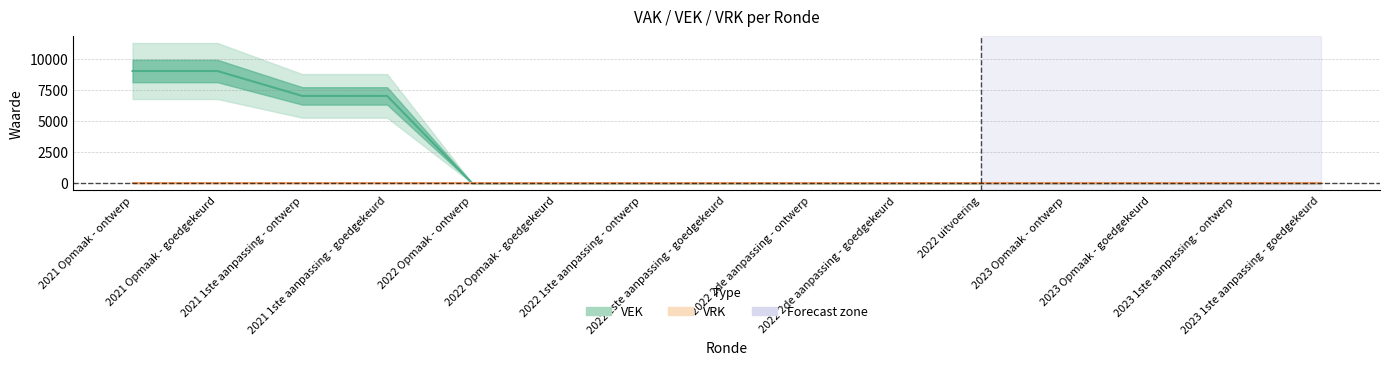

Which has a higher value, 2022 Opmaak - goedgekeurd or 2021 1ste aanpassing - ontwerp?

2021 1ste aanpassing - ontwerp